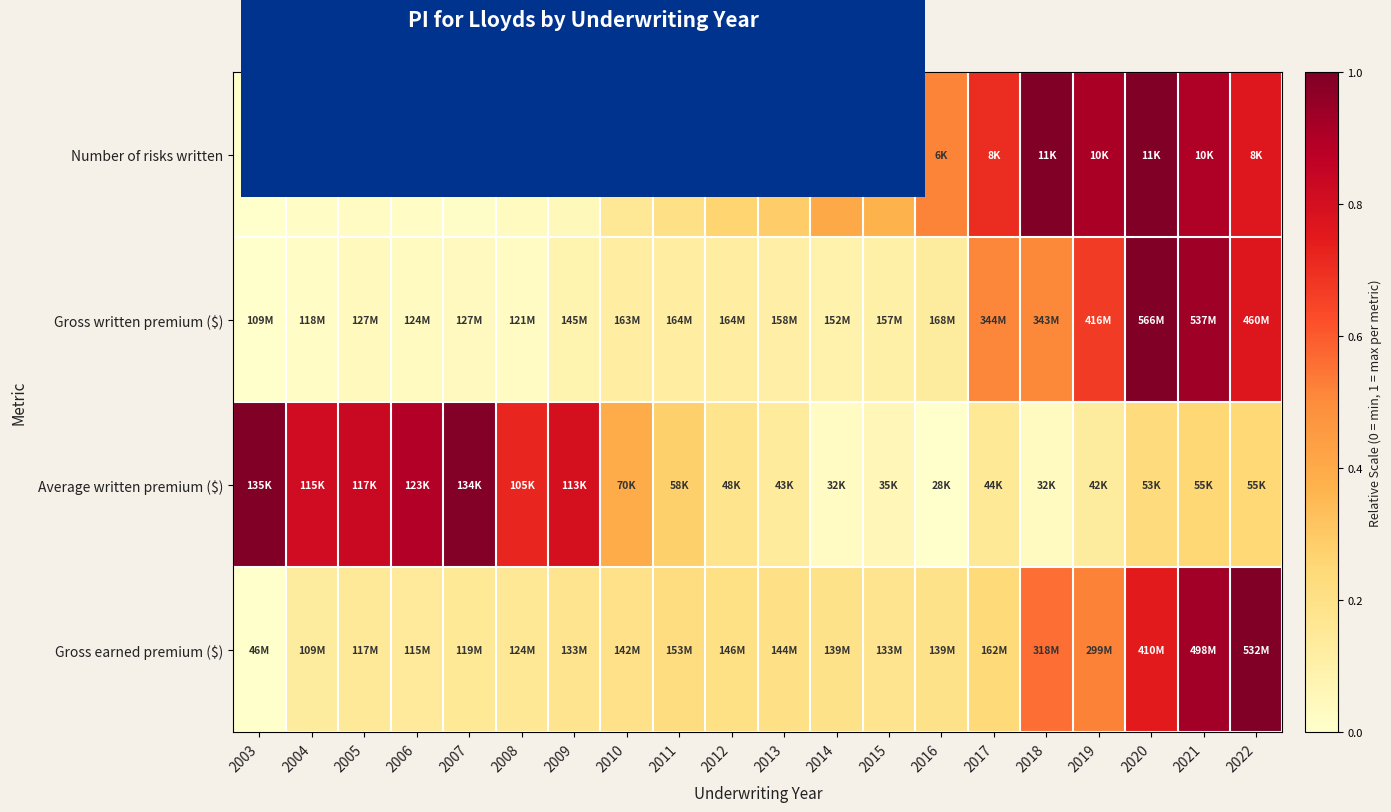

What is the spread (max minus min) of values at 2018?

1.0